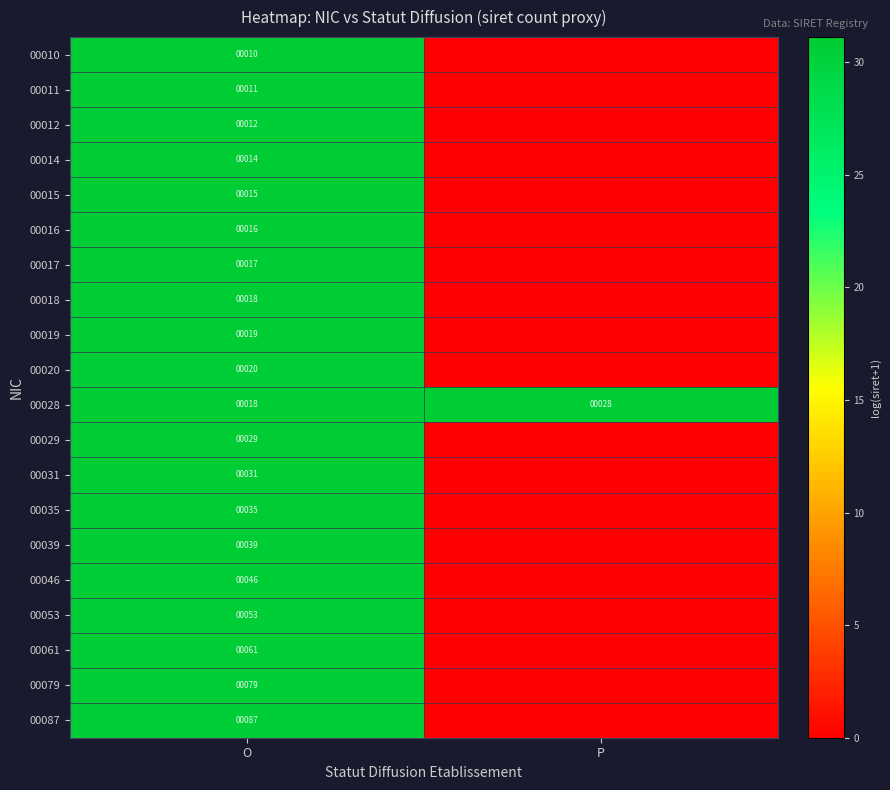

Is the value of 00029 at O greater than the value of 00012 at O?

Yes